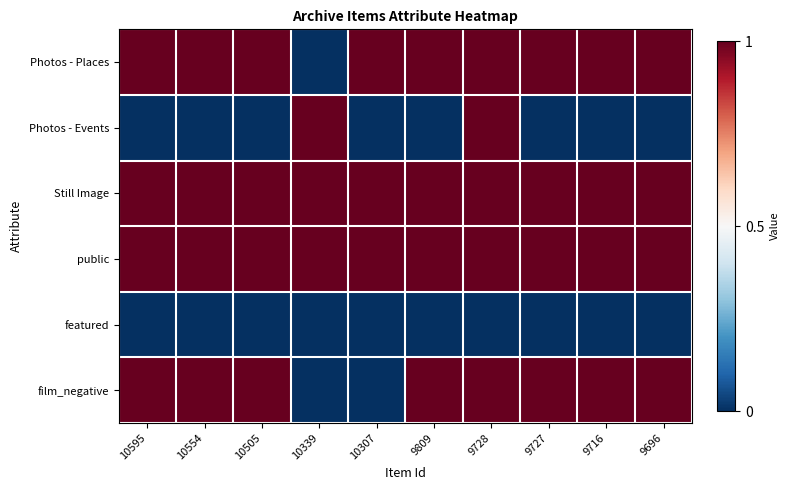

Which has a higher value, 10595 or 9809?

10595